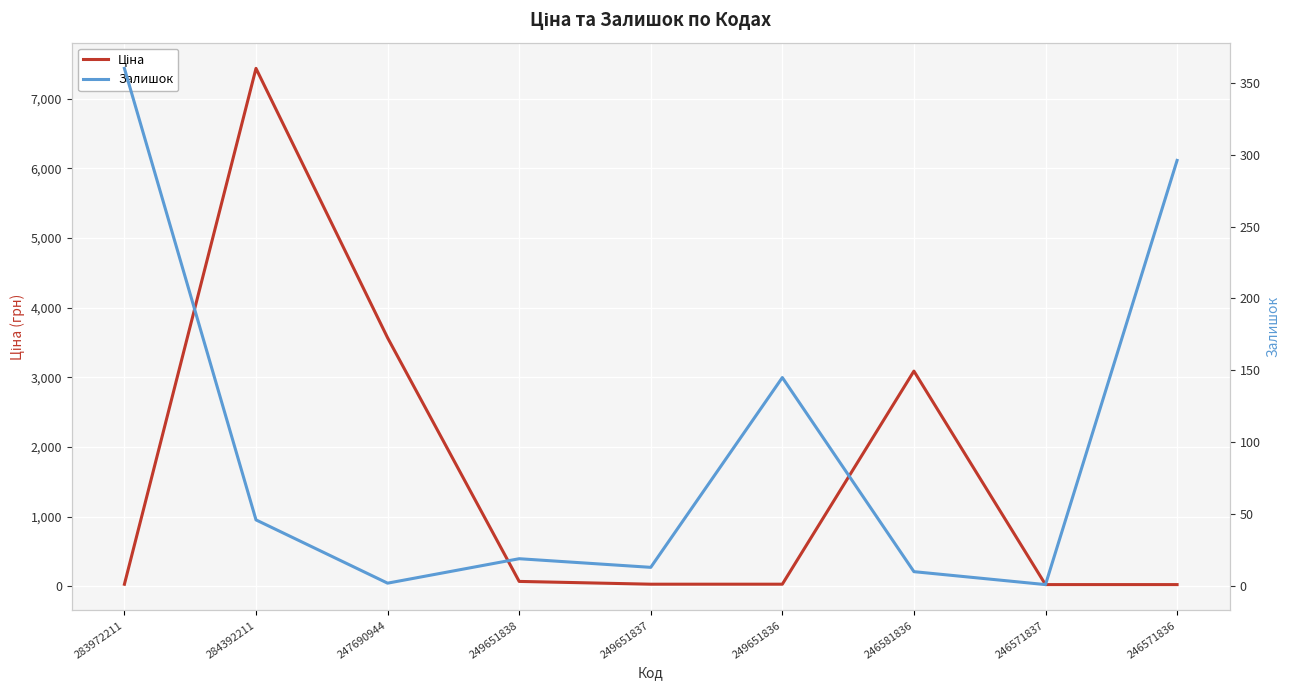

What is the value of the Залишок point at the 3rd from the left?

2.0